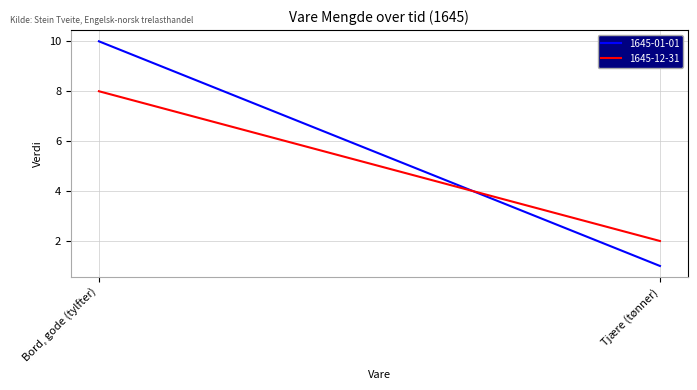

Count the number of categories in the chart.

2